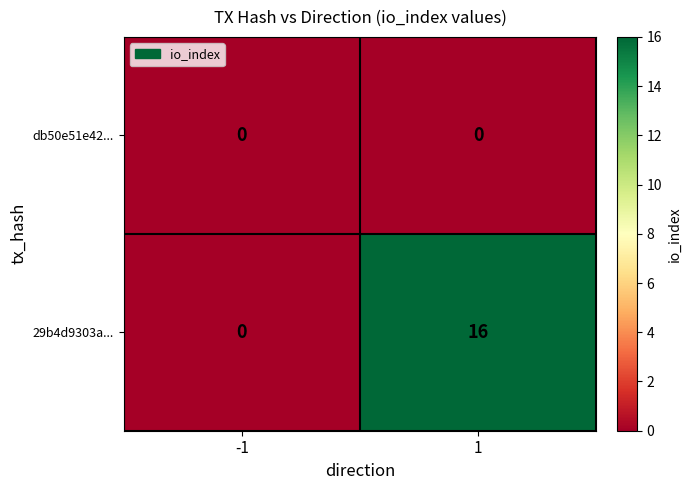

At how many categories does at least one series exceed 4?

1